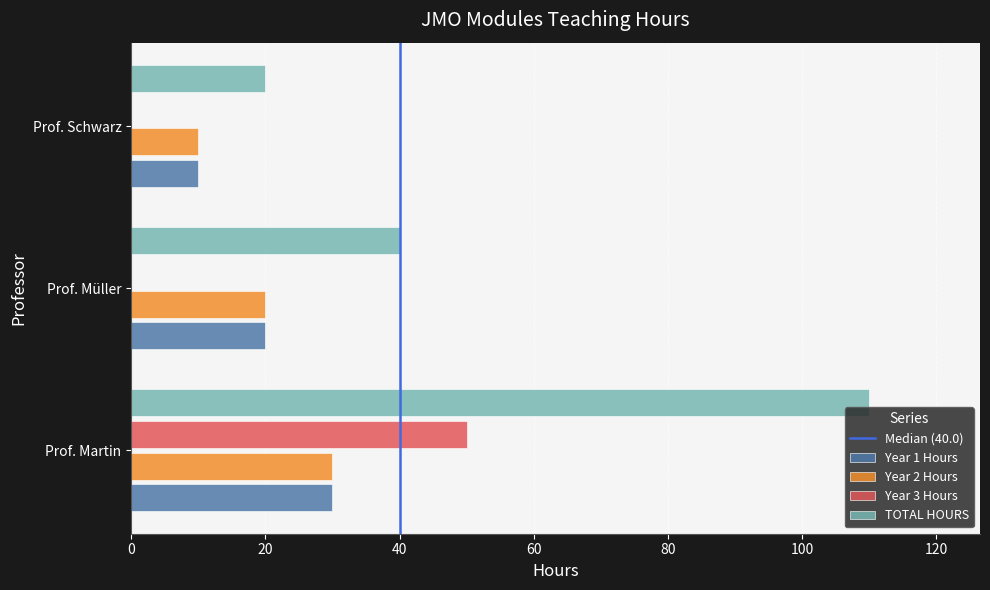

Is it true that Year 3 Hours equals 28 at Prof. Martin?

False